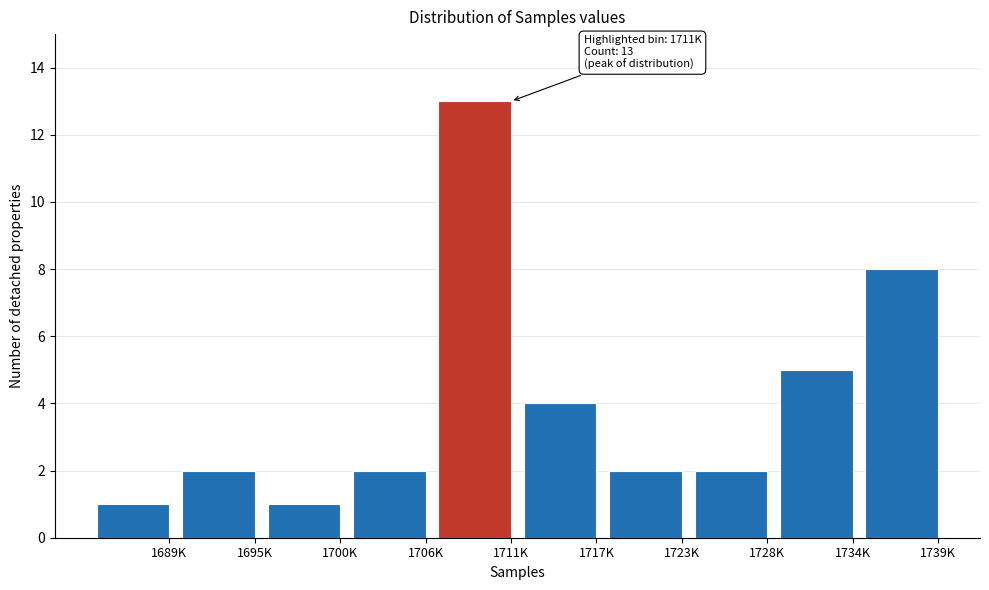

Reading left to right, what are all the values shown in this chart?

1689K=1	1695K=2	1700K=1	1706K=2	1711K=13	1717K=4	1723K=2	1728K=2	1734K=5	1739K=8